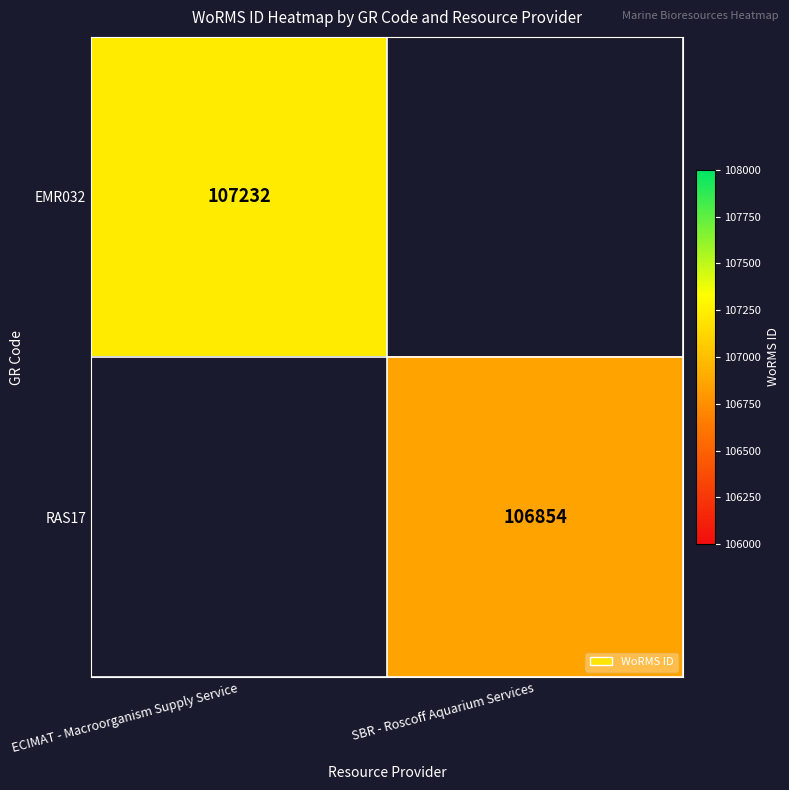

Between SBR - Roscoff Aquarium Services and ECIMAT - Macroorganism Supply Service, which is larger?

ECIMAT - Macroorganism Supply Service